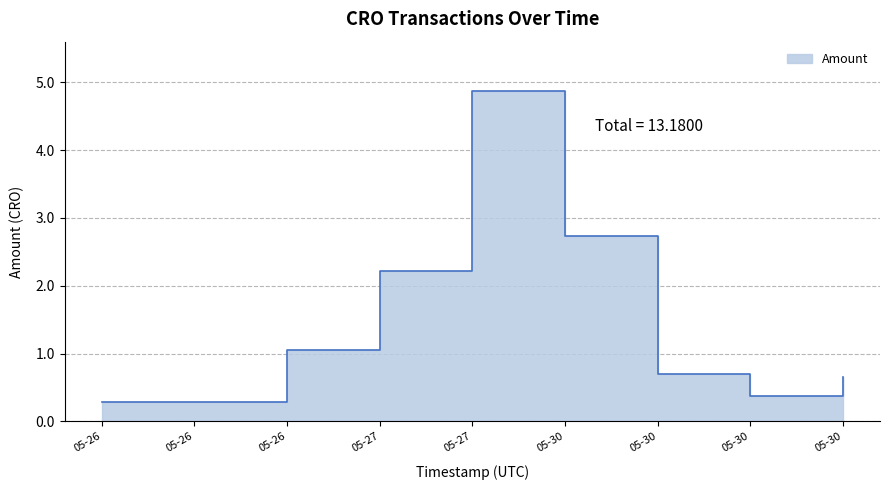

What is the difference between the values at 2022-05-30 01:51:45 and 2022-05-30 13:14:29?

2.1